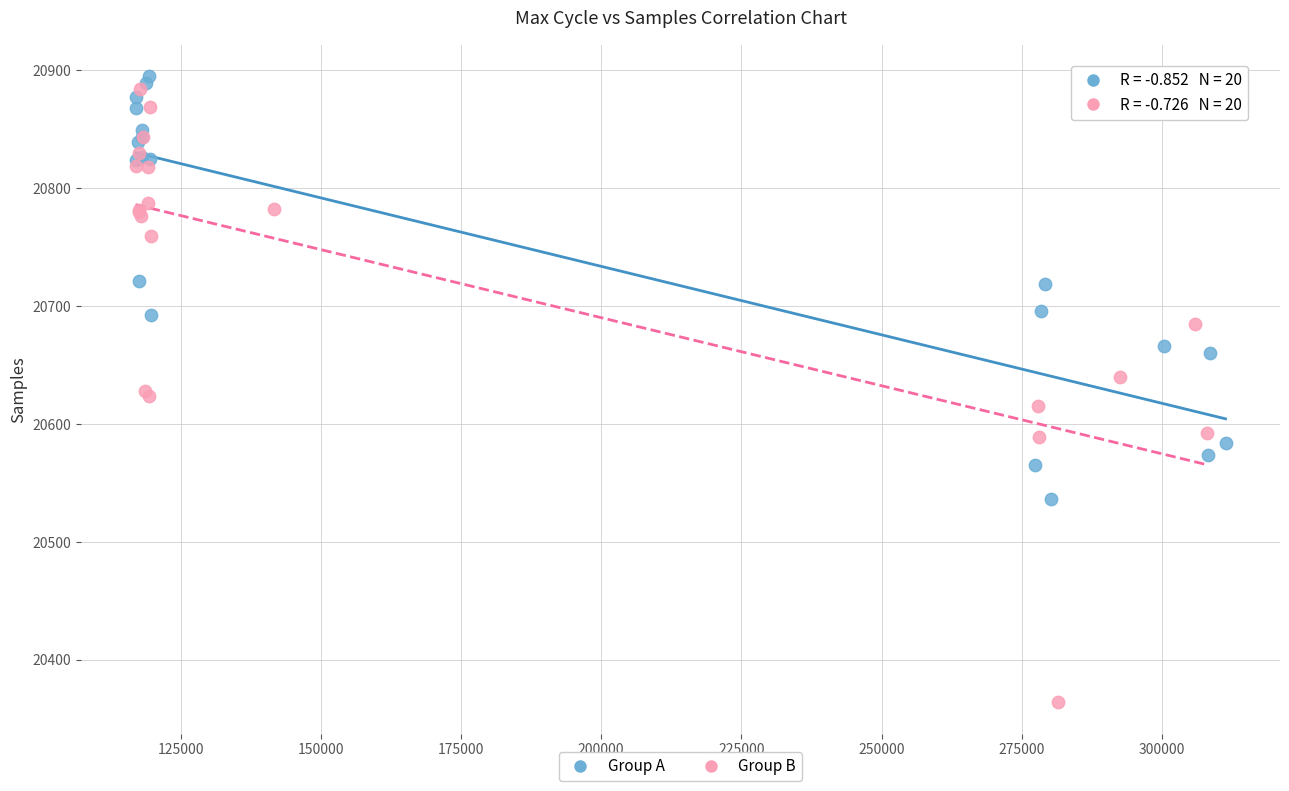

Which series reaches the minimum Y coordinate?

Group B